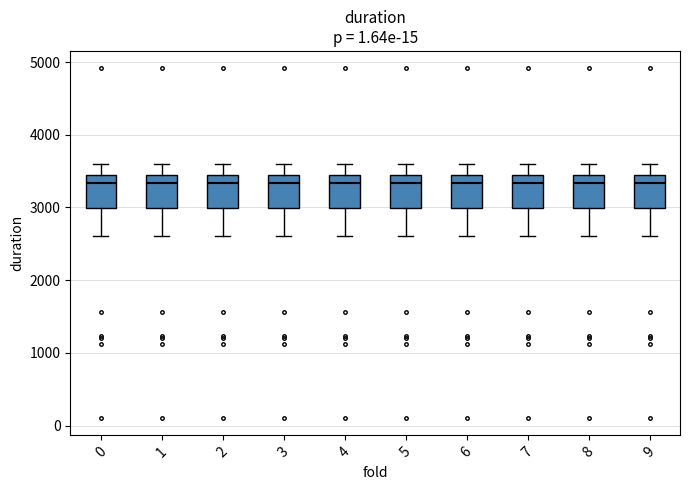

Where does the upper whisker of the box at x = 3 end on the y-axis? The values are not printed on the chart, so give them approximately, as read against the axis.

3600